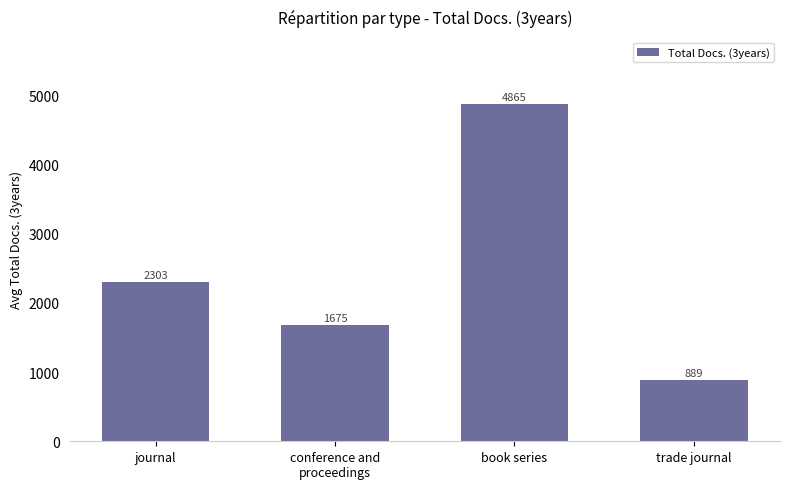

What is the value of the 4th bar from the left?

888.7